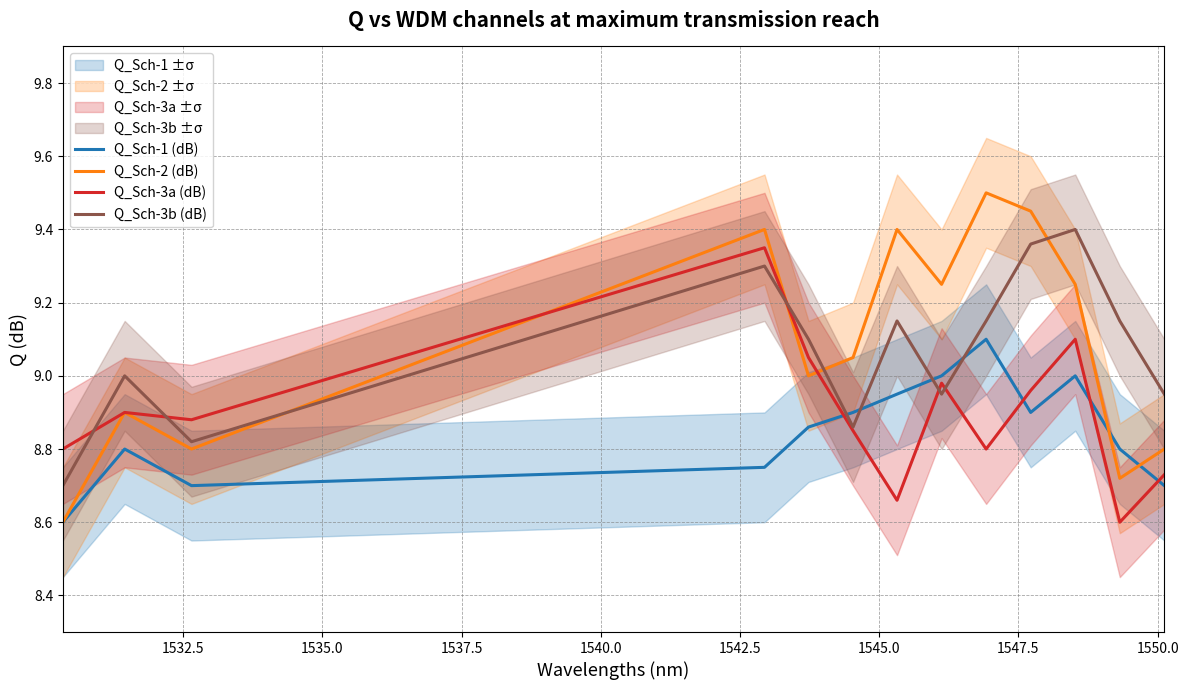

What is the minimum value for Q_Sch-1 (dB)?

8.6